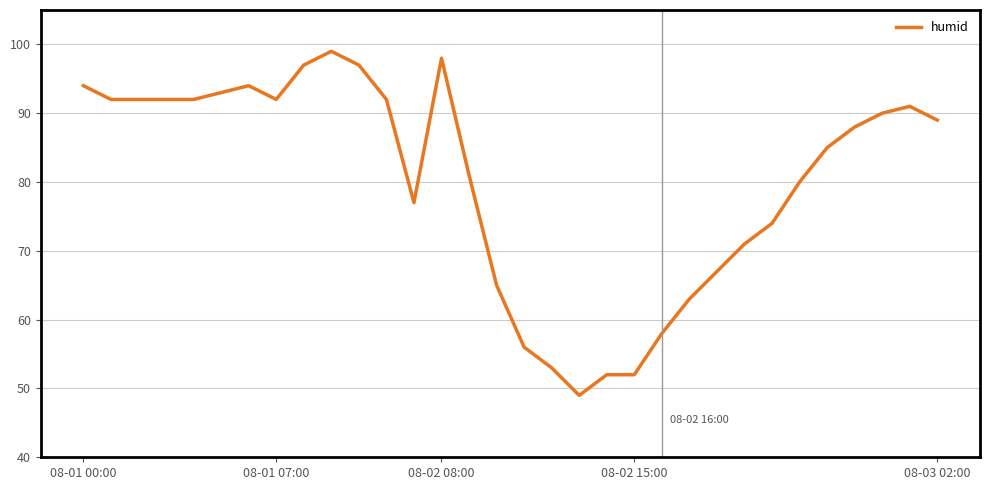

What is the smallest value displayed?

49